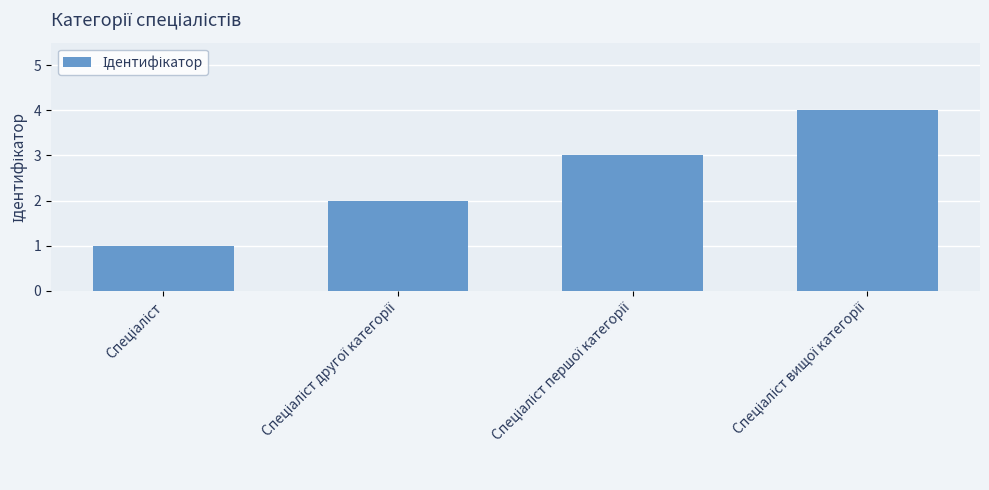

How many data points does each series have?

4